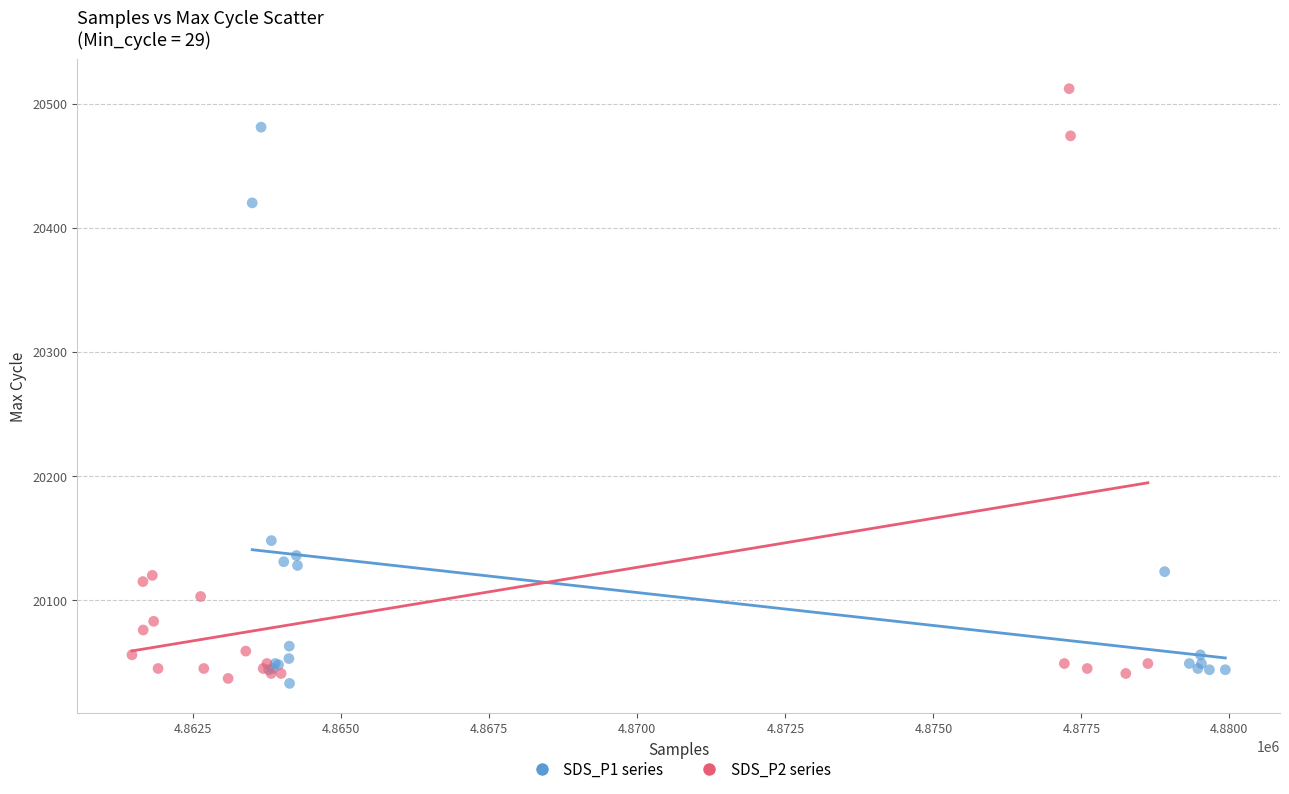

Which series reaches the maximum Y coordinate?

SDS_P2 series